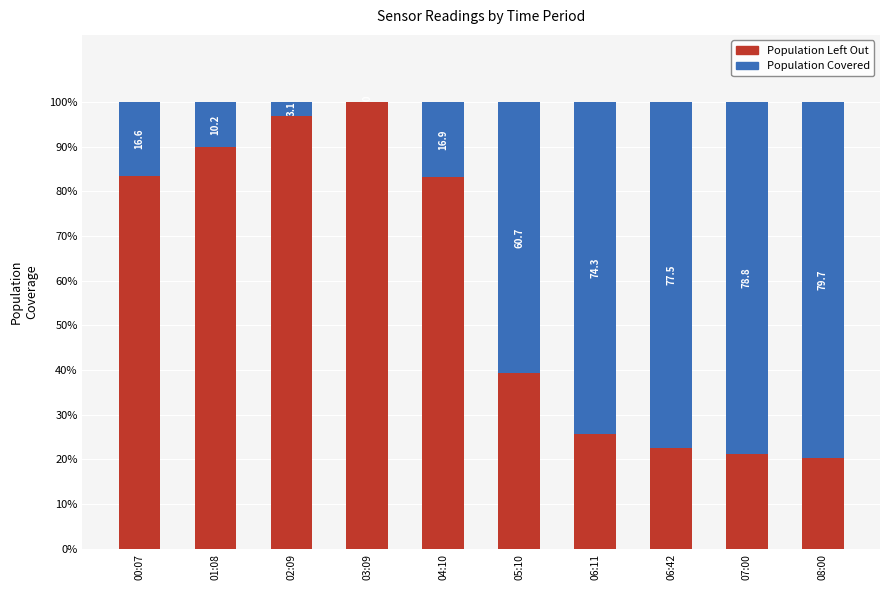

Which category has the highest value in the Population Left Out series?

03:09